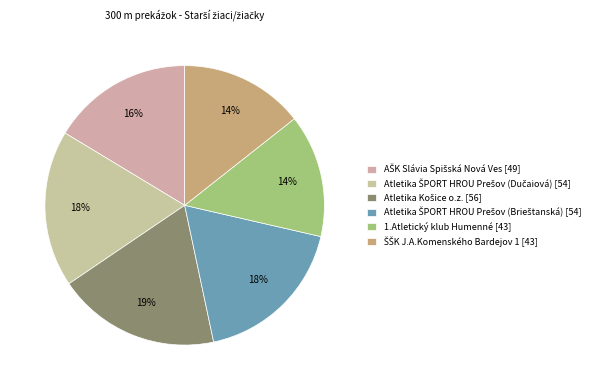

How many segments does this pie chart have?

6